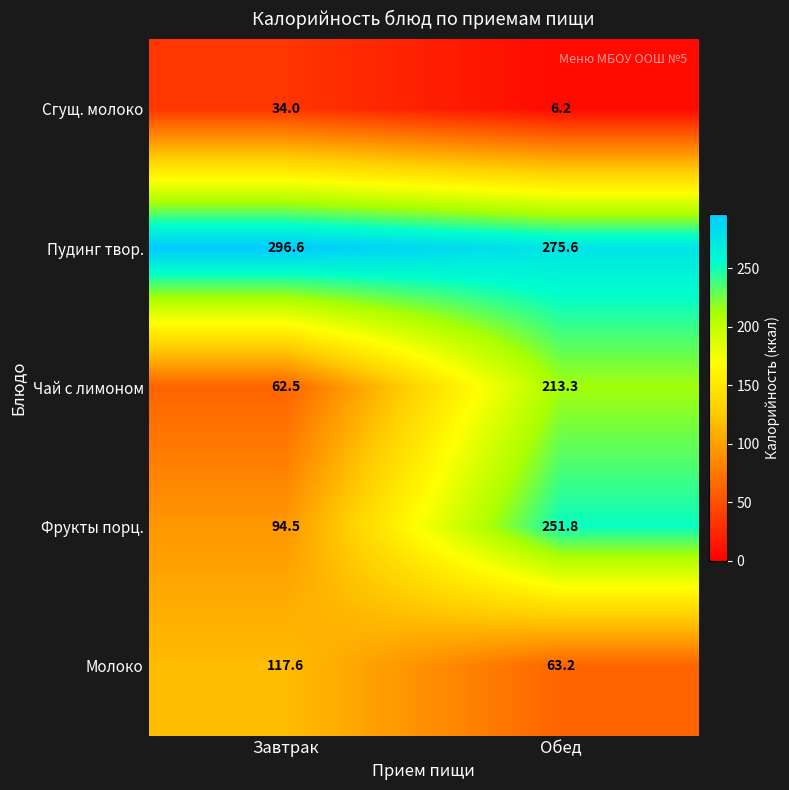

What is the minimum value shown in the chart?

6.2